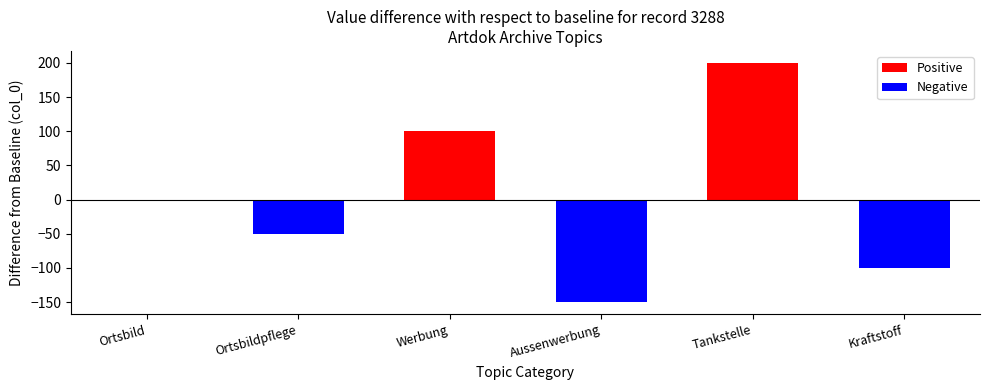

Reading right to left, list all the values displayed in this chart.

-100	200	-150	100	-50	0